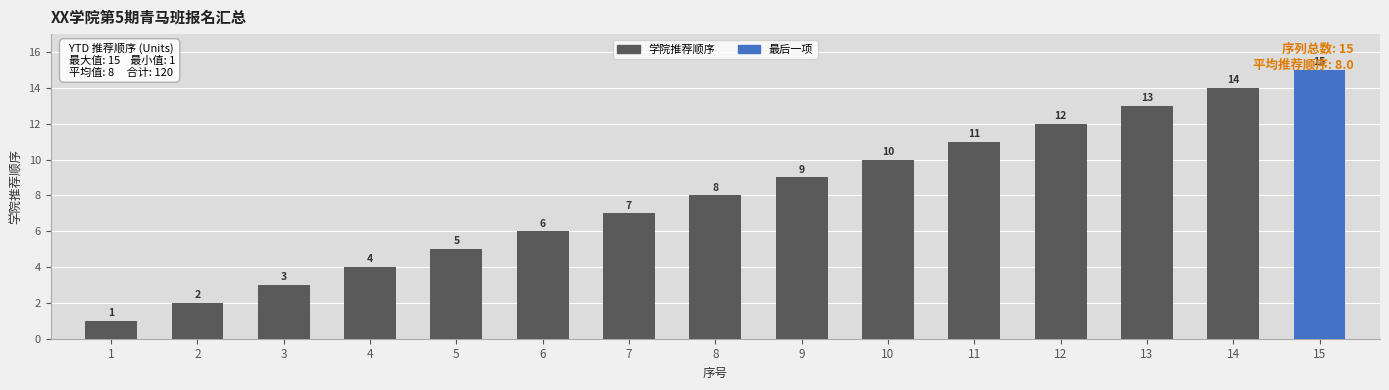

How many bars are there in total?

15